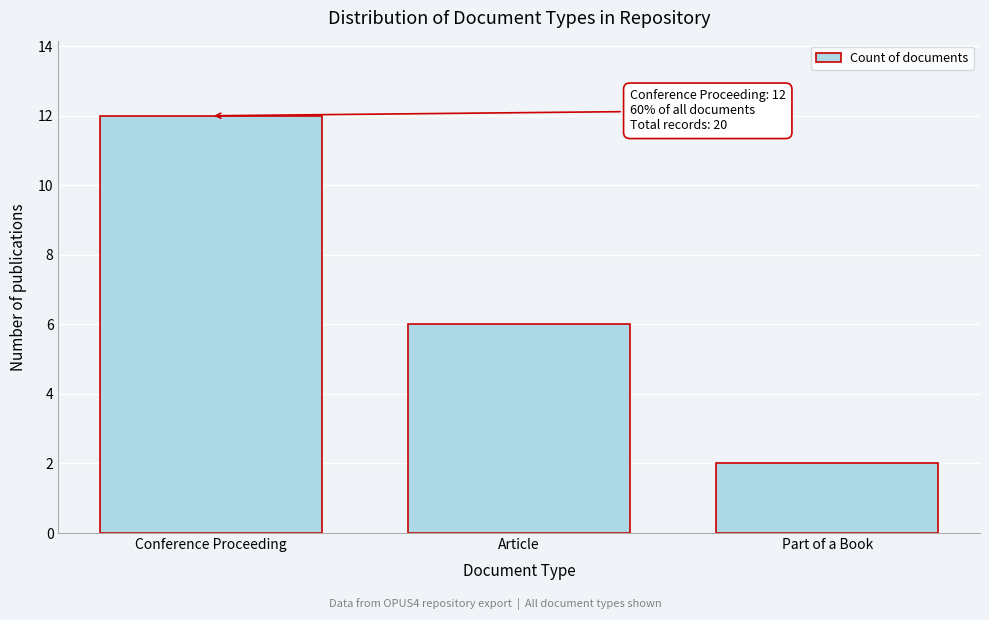

Reading left to right, list all the values displayed in this chart.

12	6	2